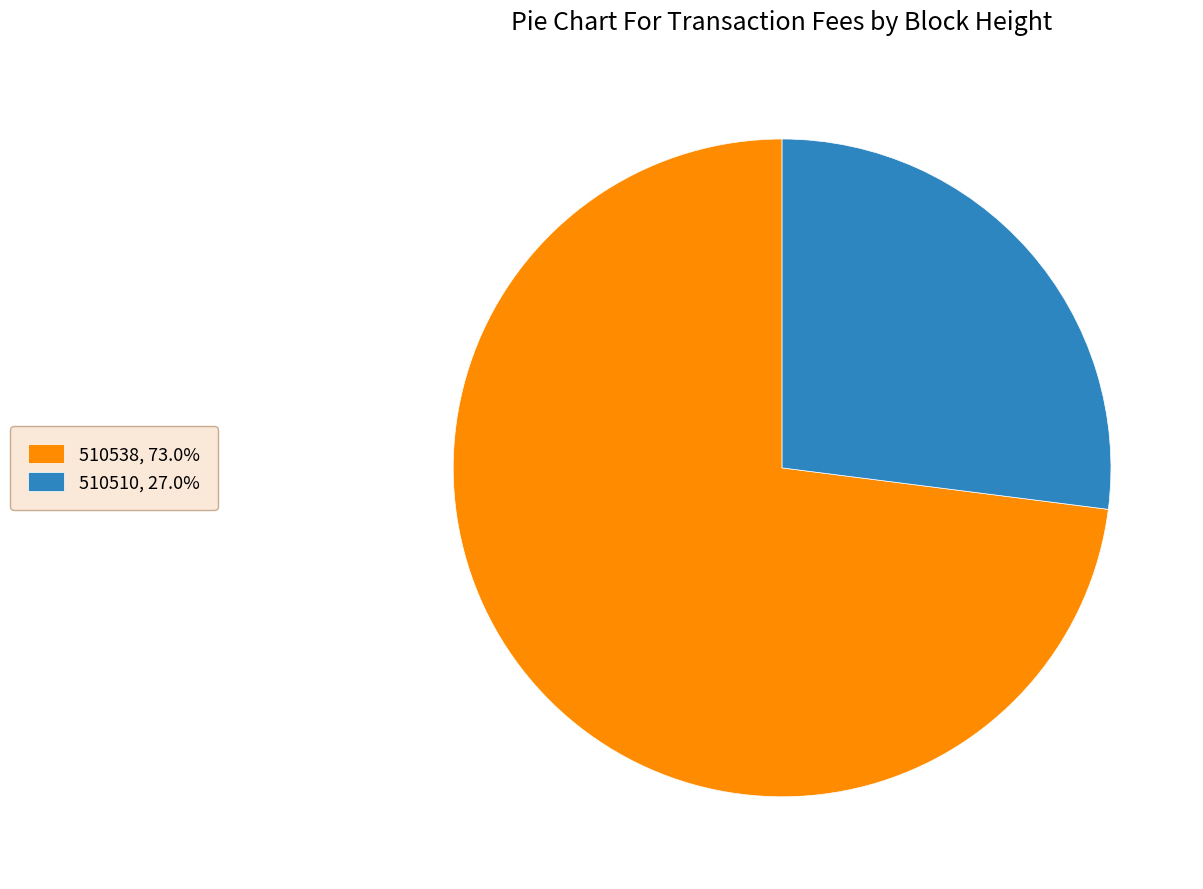

Does 510510 represent more than half of the total?

No